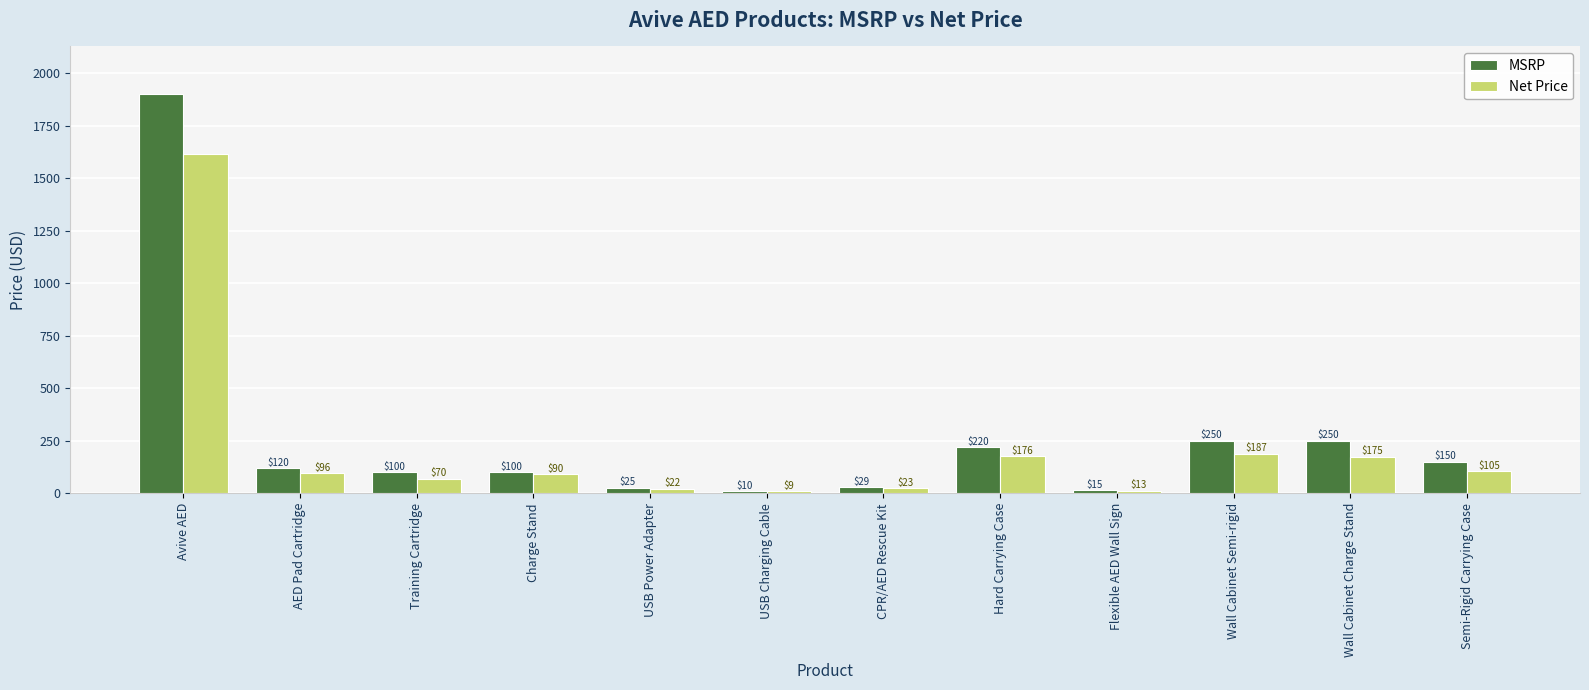

At which category is the sum across all series the highest?

Avive AED